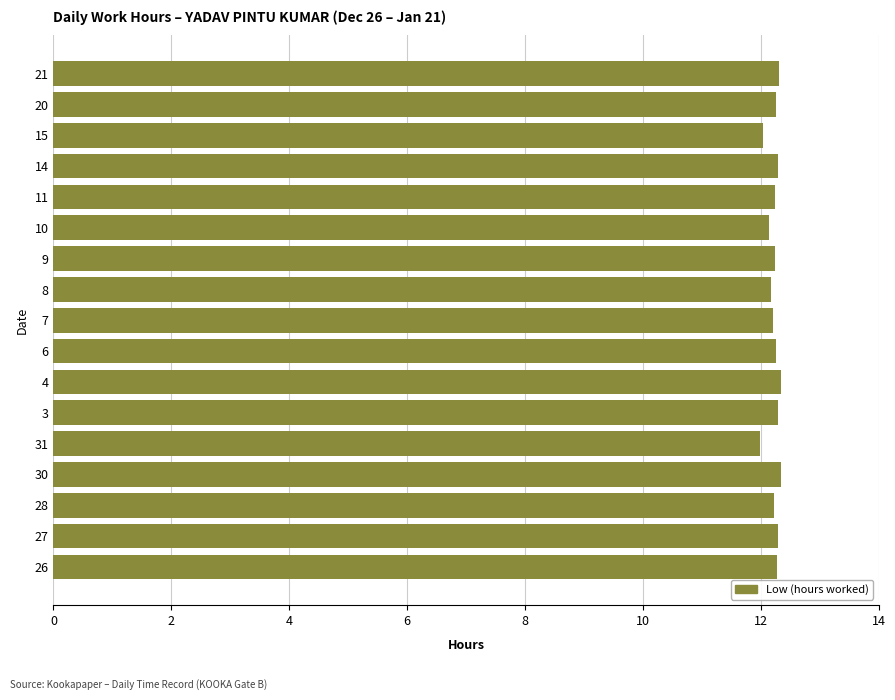

Are the bars grouped side by side (vs. stacked)?

No